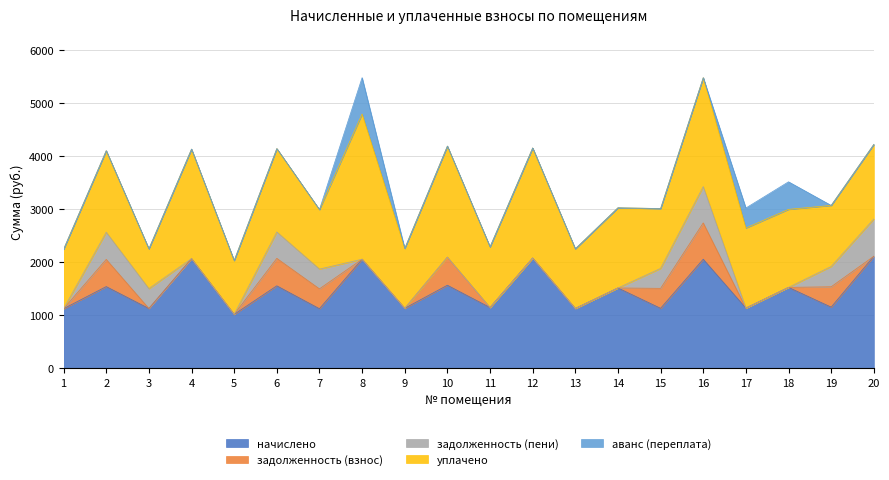

True or false: начислено and аванс (переплата) intersect in this chart.

False